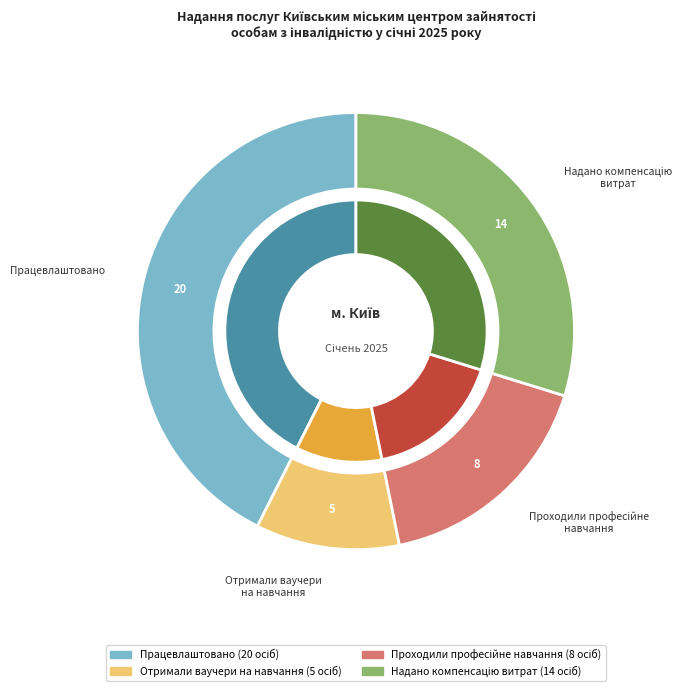

Rank the categories by value from lowest to highest.

Отримали ваучери
на навчання, Проходили професійне
навчання, Надано компенсацію
витрат, Працевлаштовано